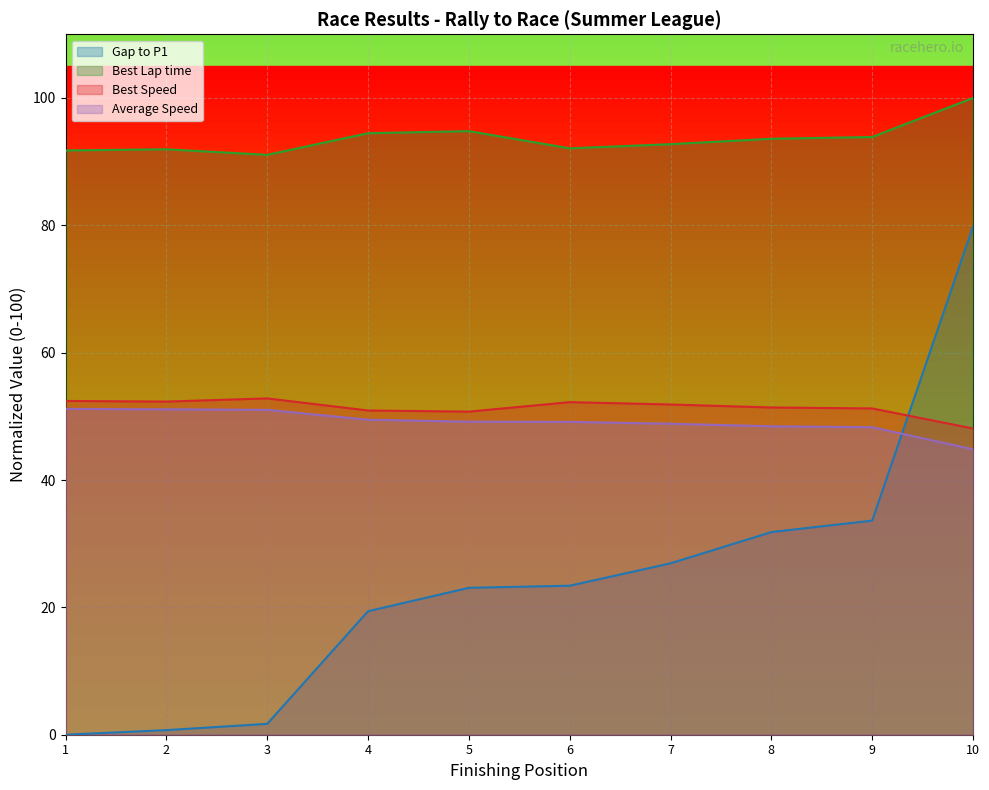

Is the value of Best Speed at 2 greater than the value of Gap to P1 at 3?

Yes